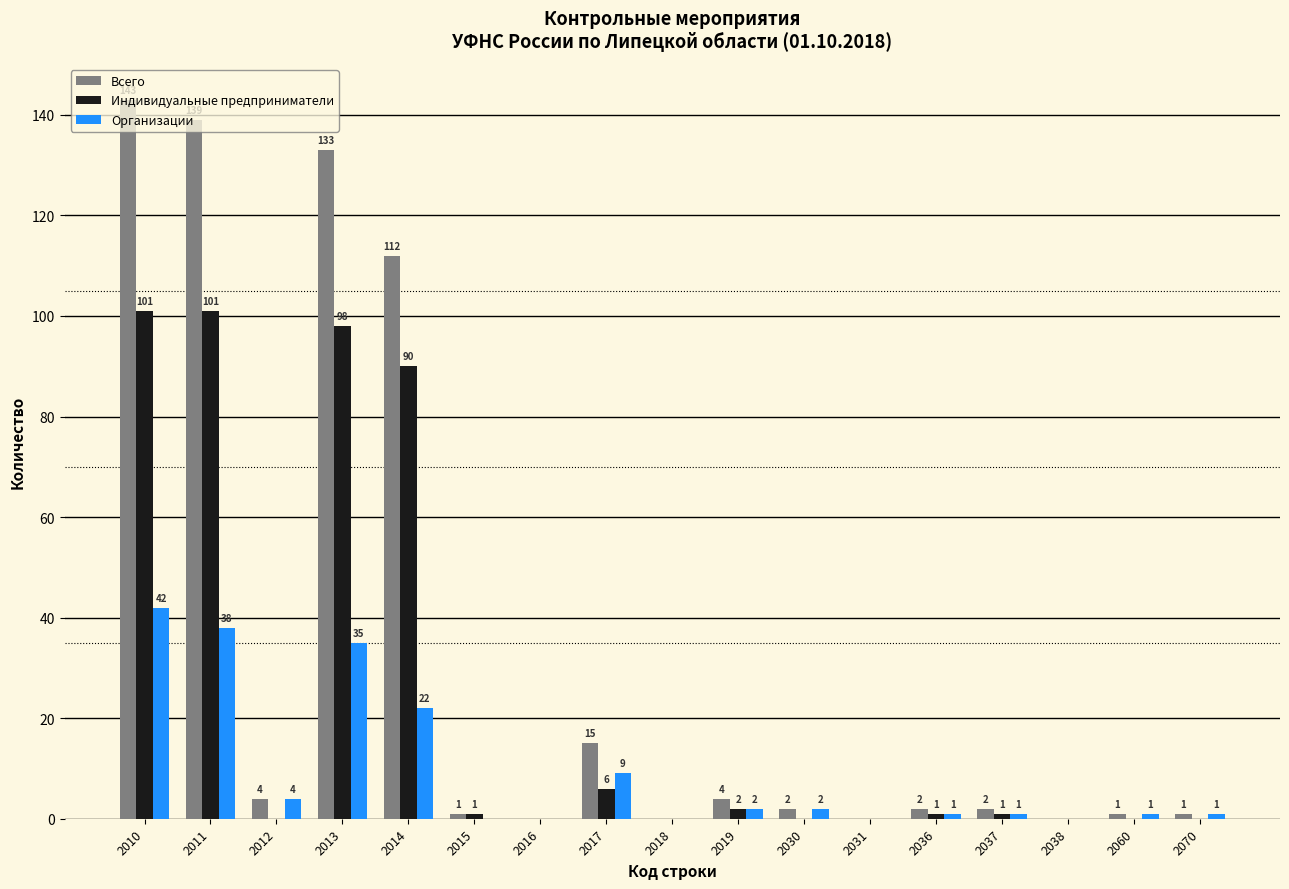

What is the maximum value shown in the chart?

143